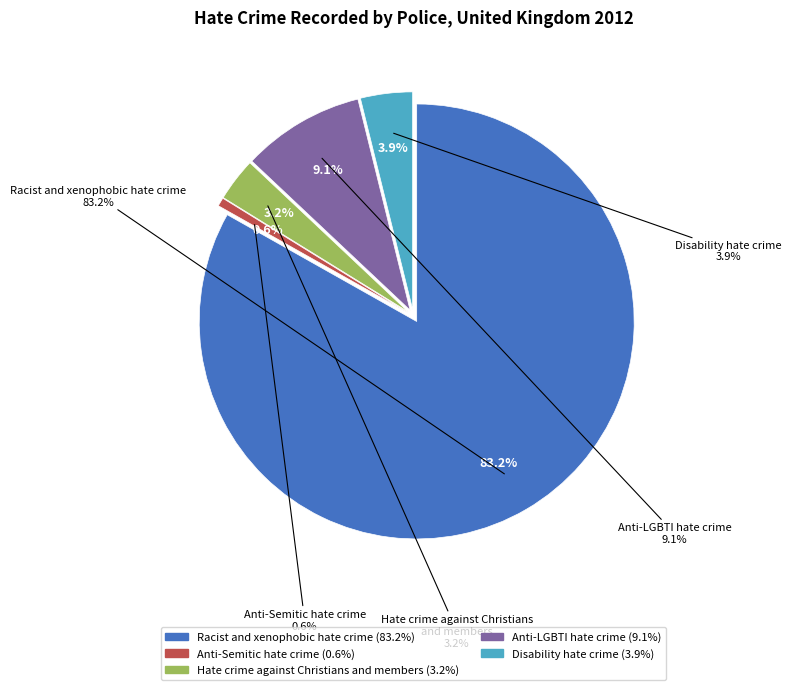

To the nearest percent, what is the combined percentage of Disability hate crime and Anti-LGBTI hate crime?

13%